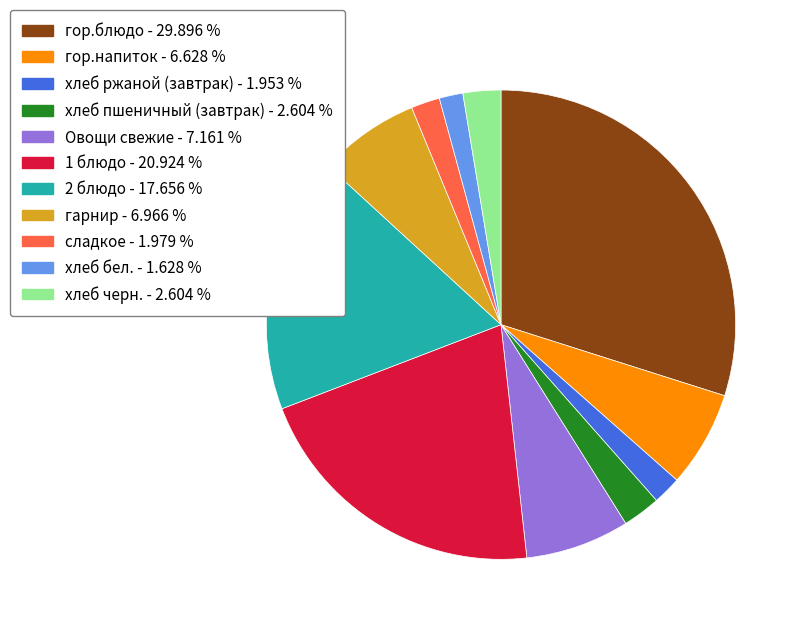

Does гарнир account for over 50% of the chart?

No